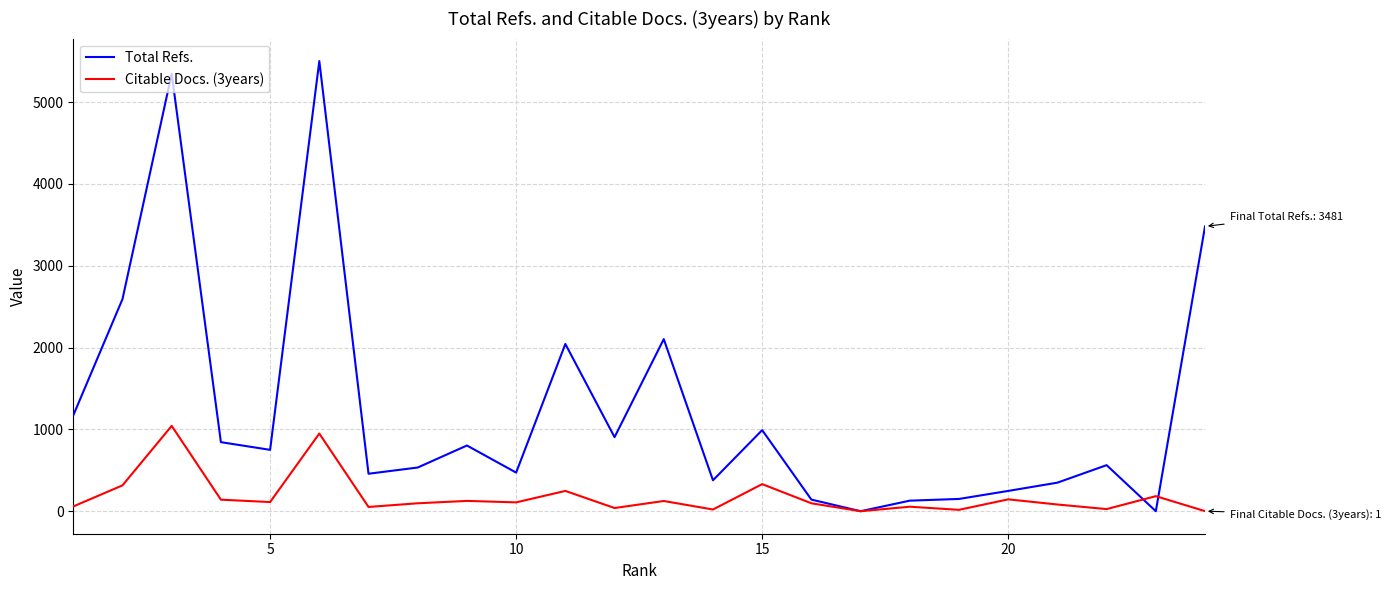

Which series has the largest total across all categories?

Total Refs.